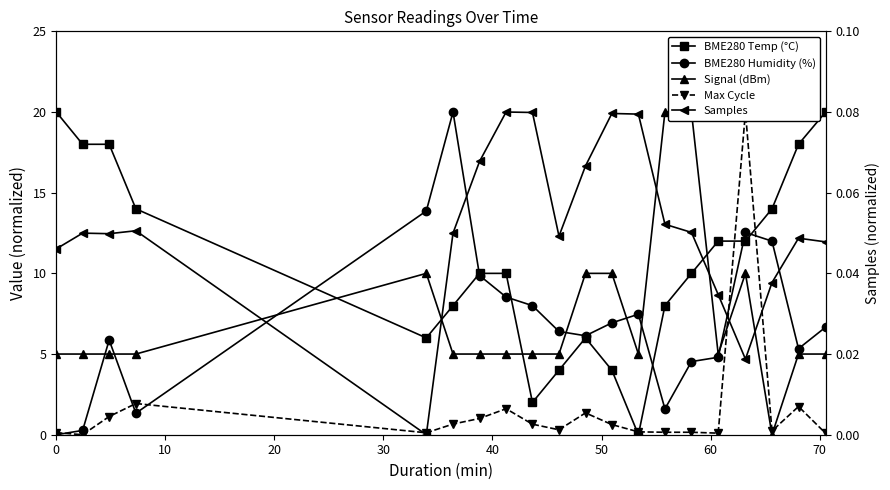

List the series in order of their peak value, highest first.

BME280 Temp (°C), BME280 Humidity (%), Signal (dBm), Max Cycle, Samples